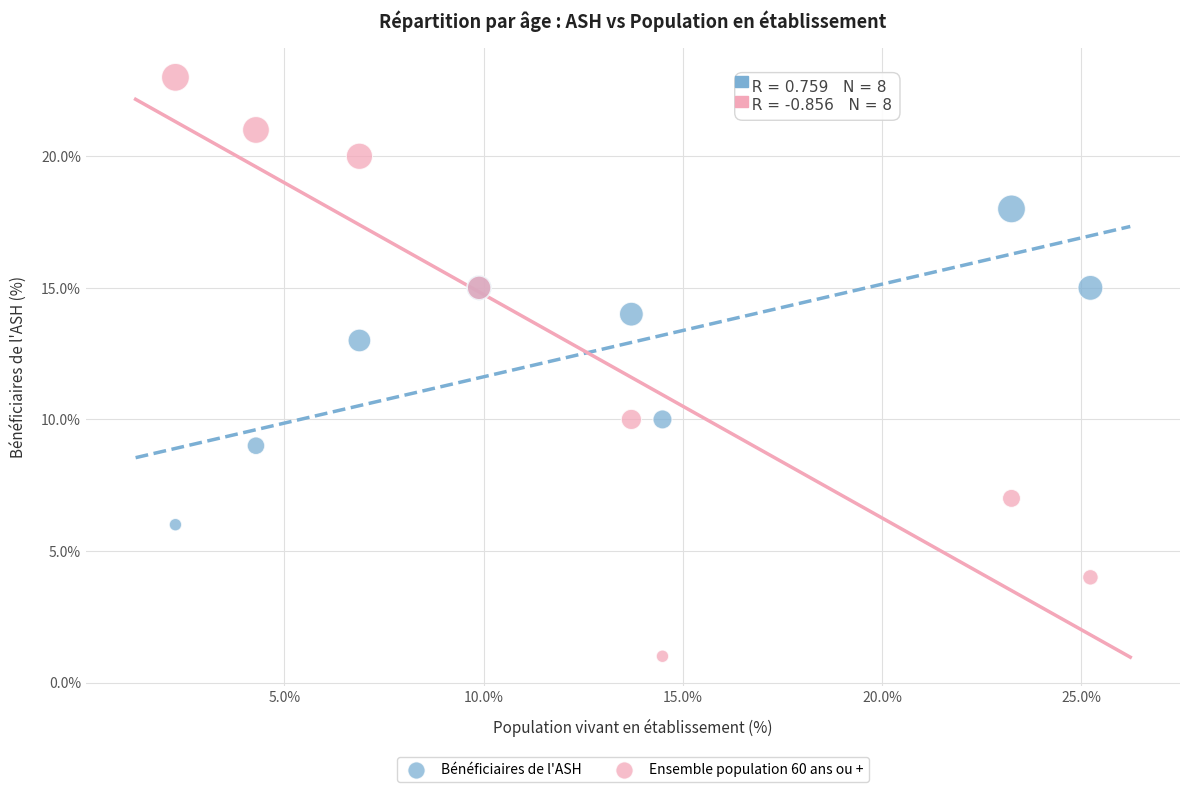

Which series reaches the maximum Y coordinate?

Ensemble population 60 ans ou +